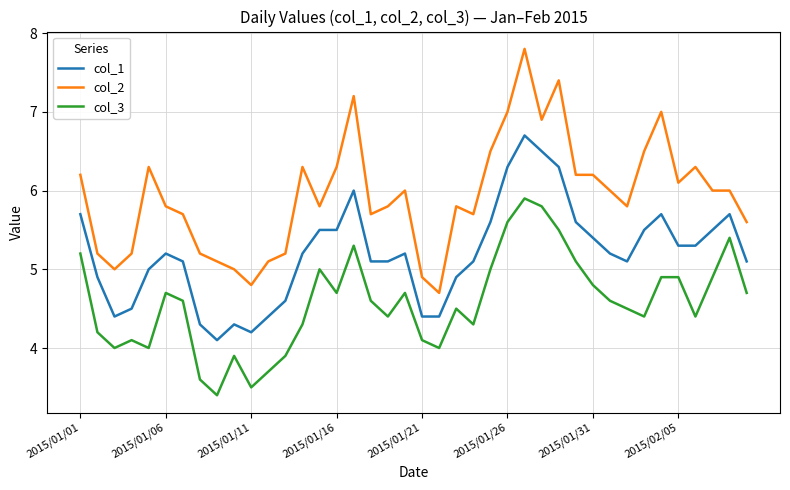

Rank the series by their average value, from highest to lowest.

col_2, col_1, col_3